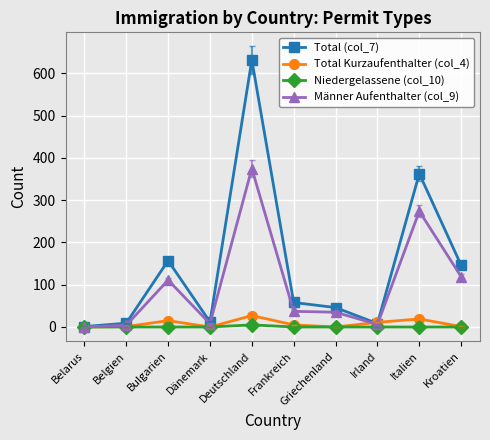

Does the chart have visible grid lines?

Yes